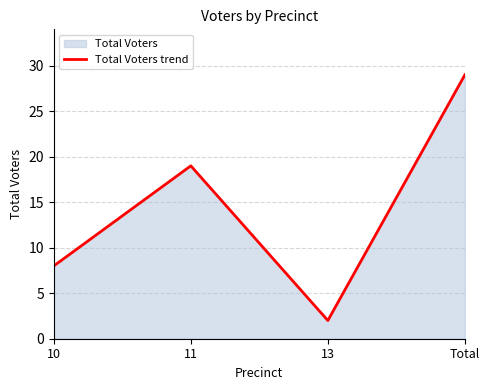

At which label is the value closest to 15?

11